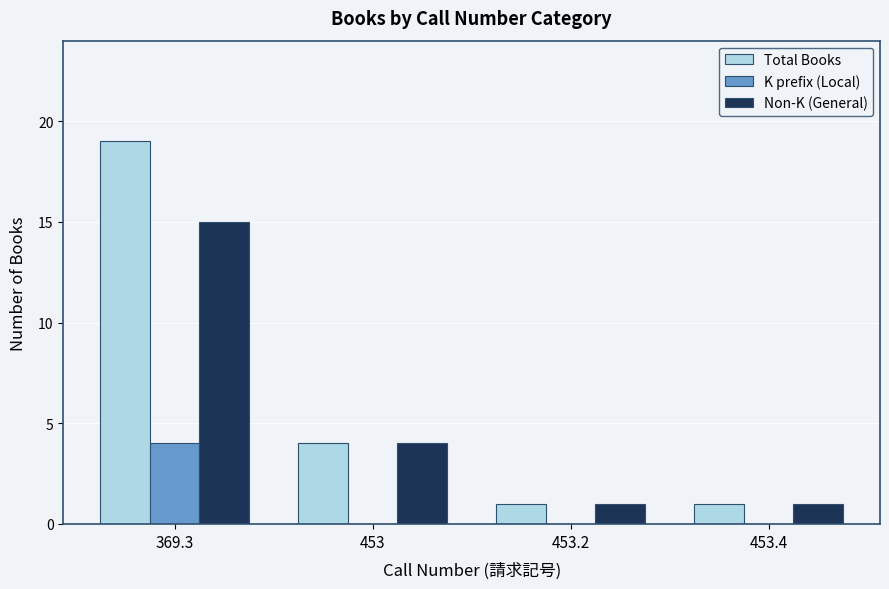

At which label is Total Books closest to 10?

453